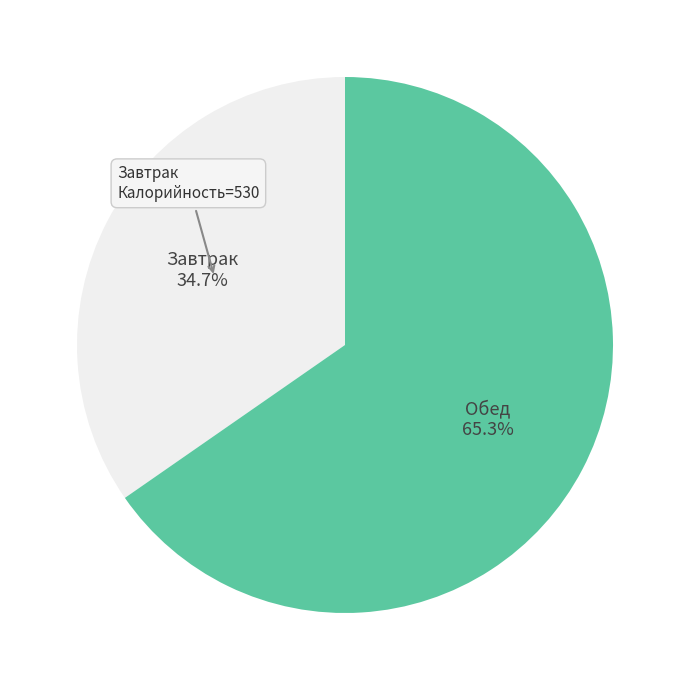

Is there a majority slice in this chart?

Yes